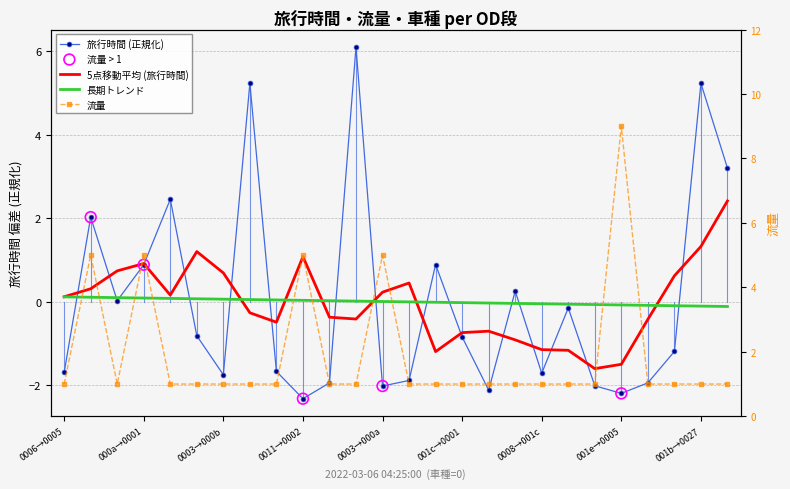

At how many categories does at least one series exceed 3?

9